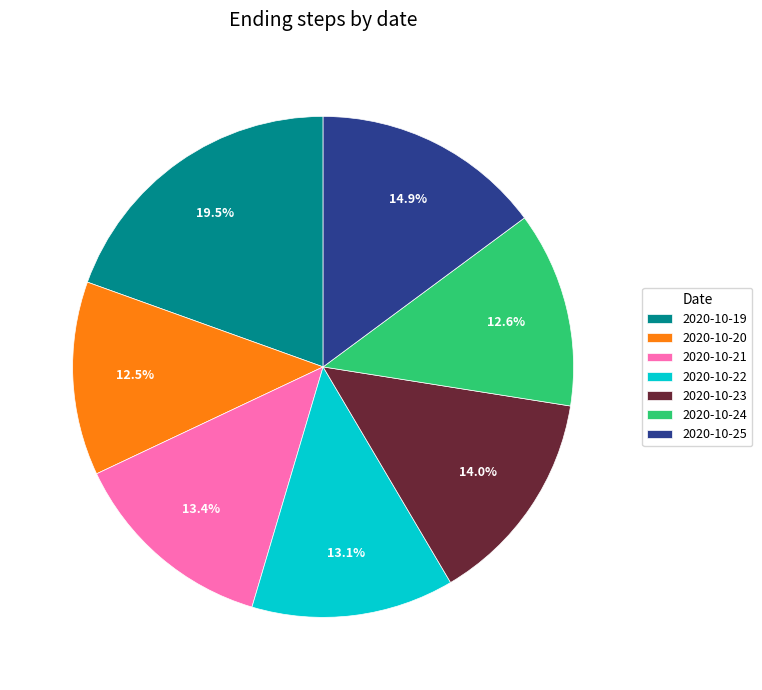

What percentage is the 2020-10-22 slice, to the nearest percent?

13%